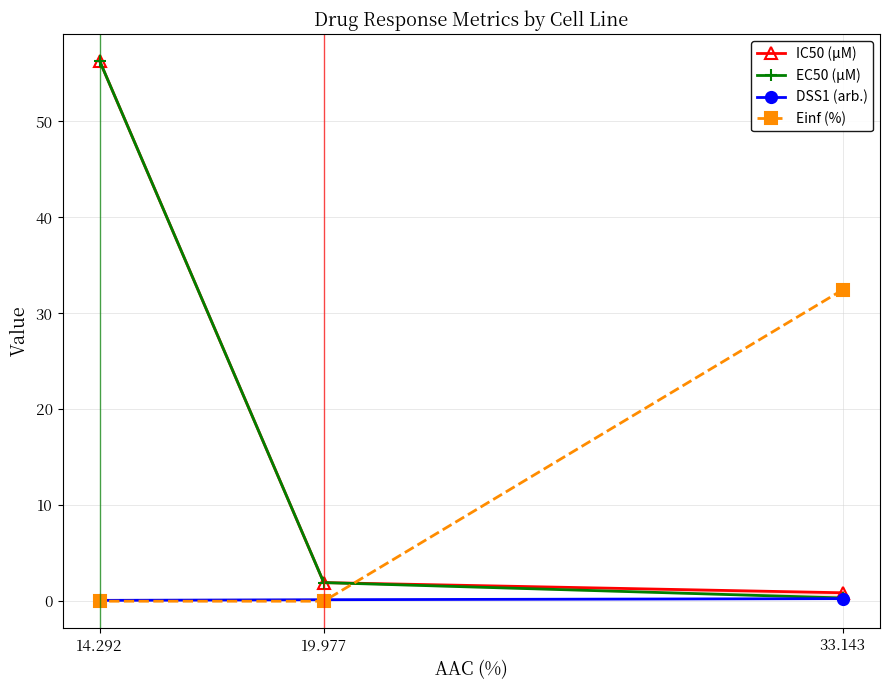

Reading left to right, extract all data points from this chart.

IC50 (µM): 33.143=0.9	19.977=1.9	14.292=56.3
EC50 (µM): 33.143=0.3	19.977=1.9	14.292=56.3
DSS1 (arb.): 33.143=0.3	19.977=0.2	14.292=0.1
Einf (%): 33.143=32.5	19.977=0.0	14.292=0.0